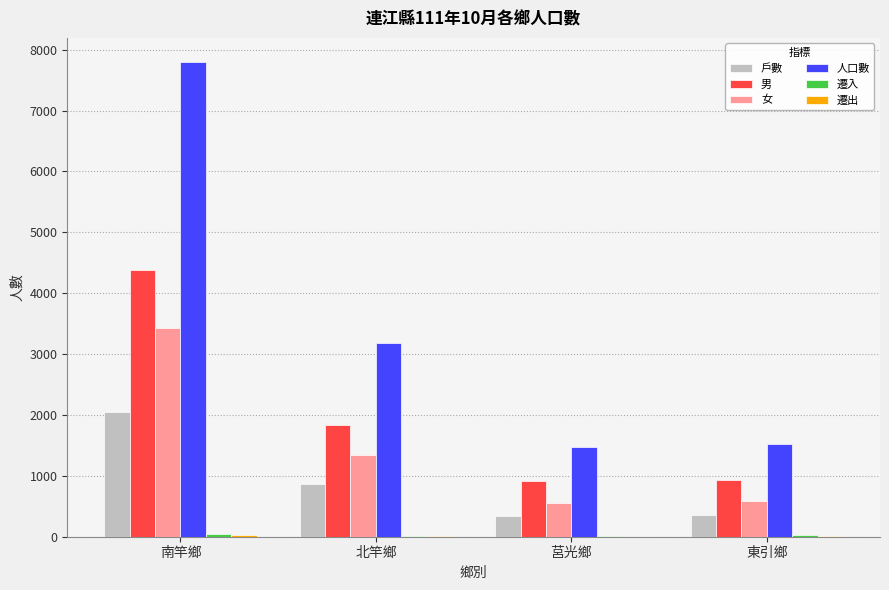

Where is 女 nearest to the value 1987?

北竿鄉